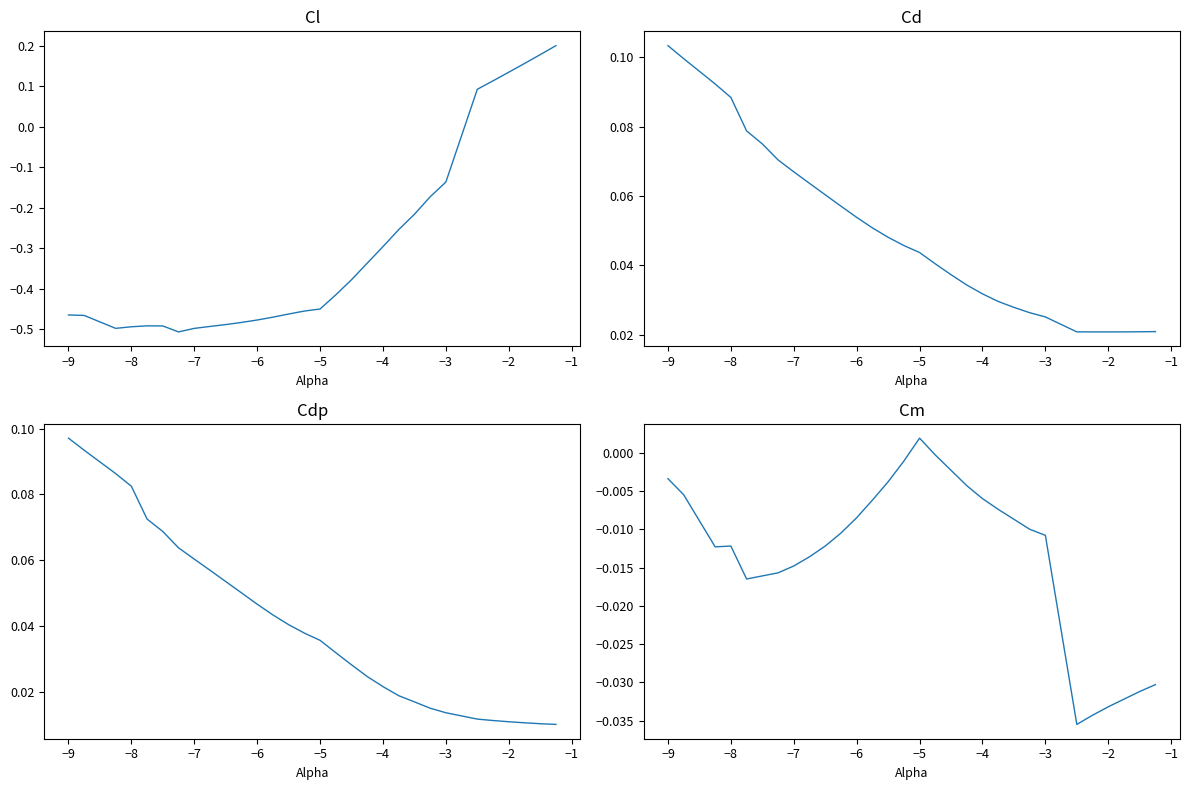

What is the difference between the maximum and second lowest values in the Cdp series?

0.1